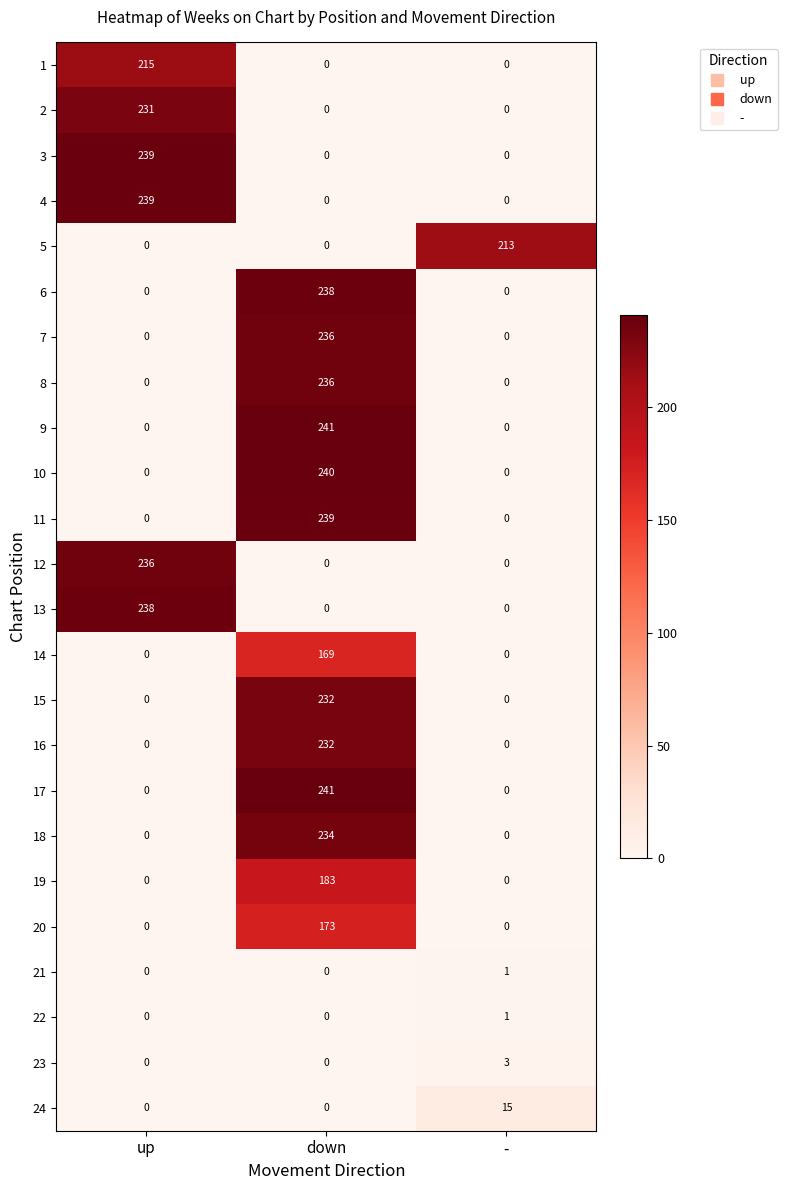

What is the difference between the maximum and minimum values in the 24 series?

15